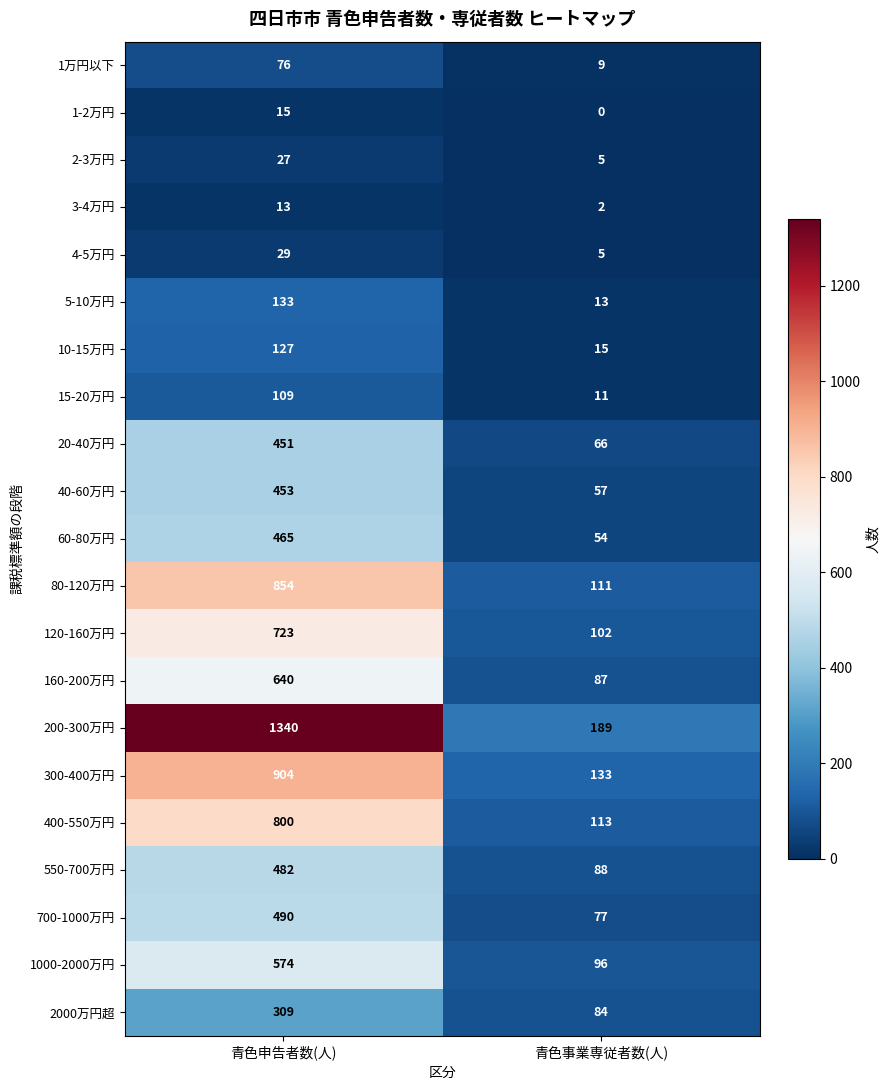

What is the sum of all 80-120万円 values?

965